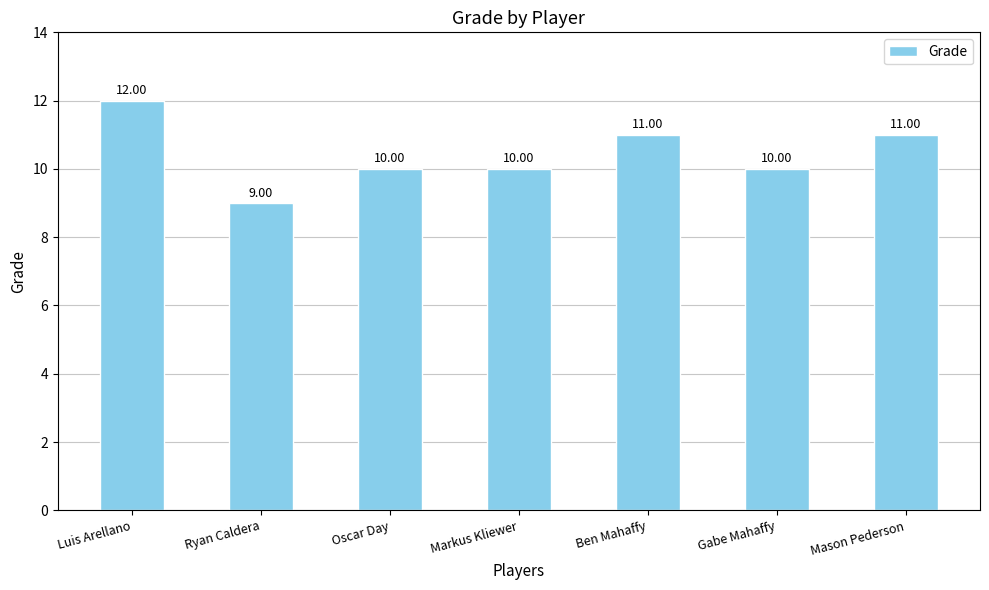

What is the sum of the values at Luis Arellano and Markus Kliewer?

22